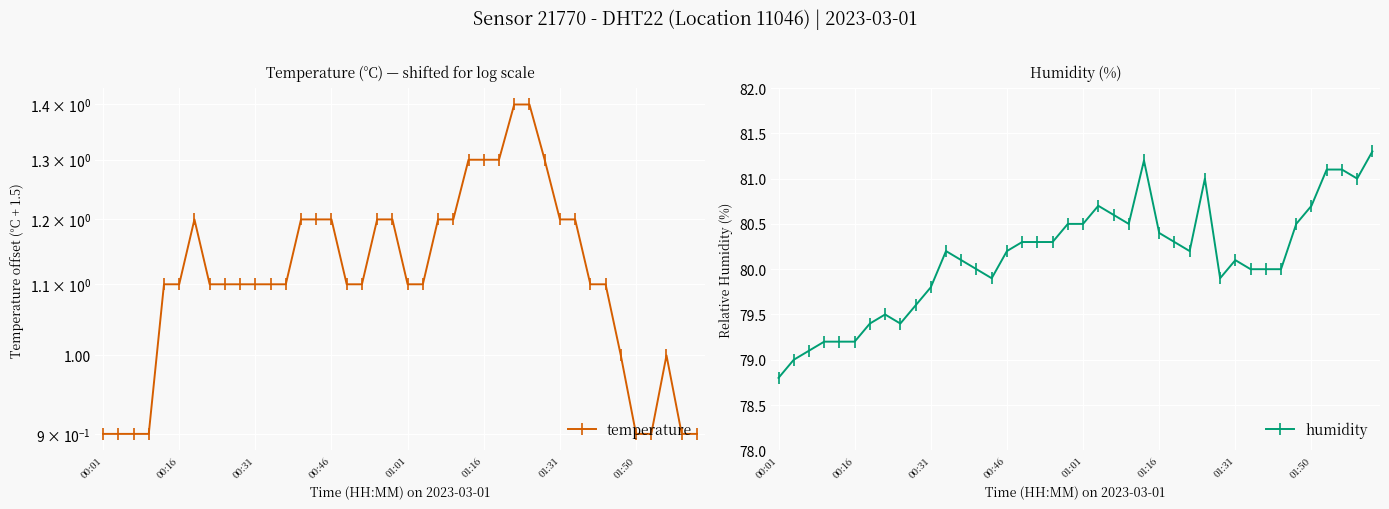

Which series has the largest total across all categories?

humidity